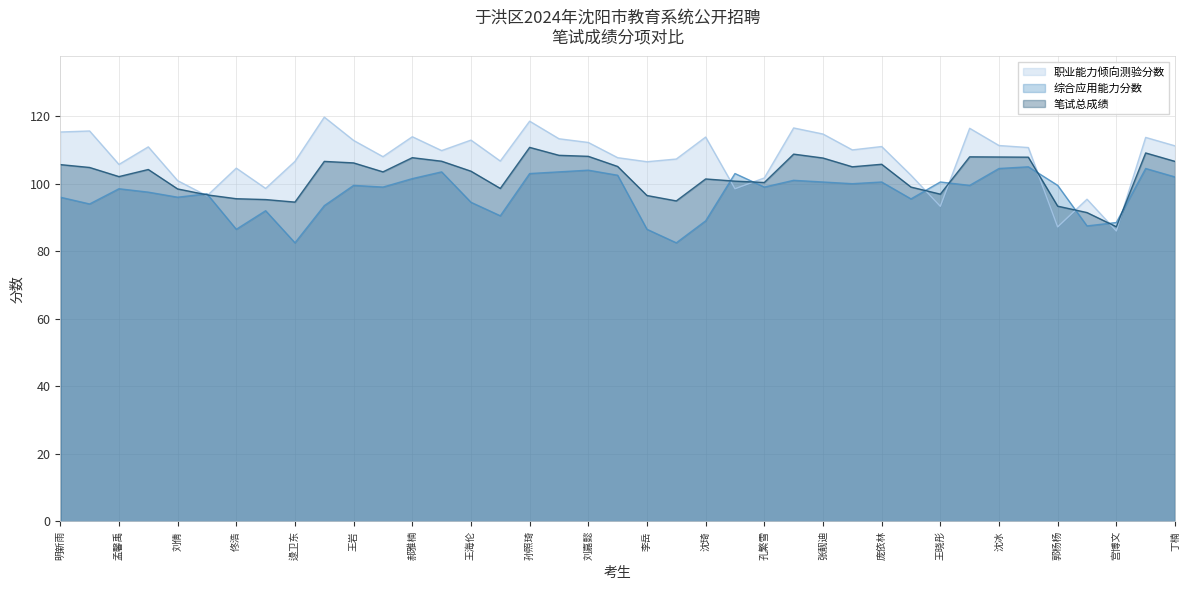

How many data points in 综合应用能力分数 are above 99?

19